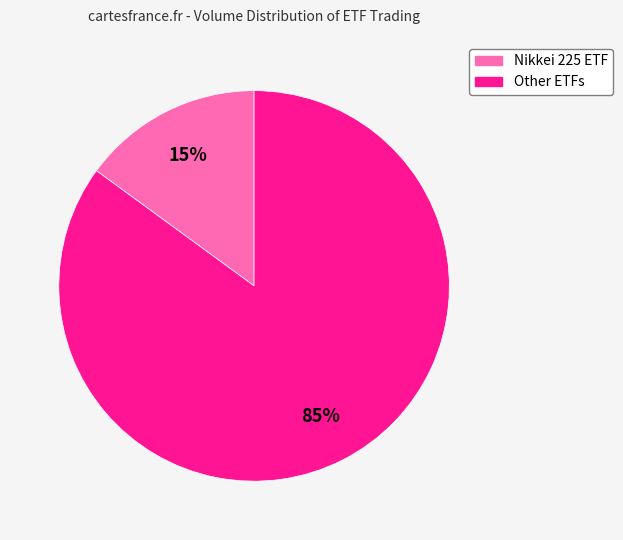

Does any single category account for the majority?

Yes